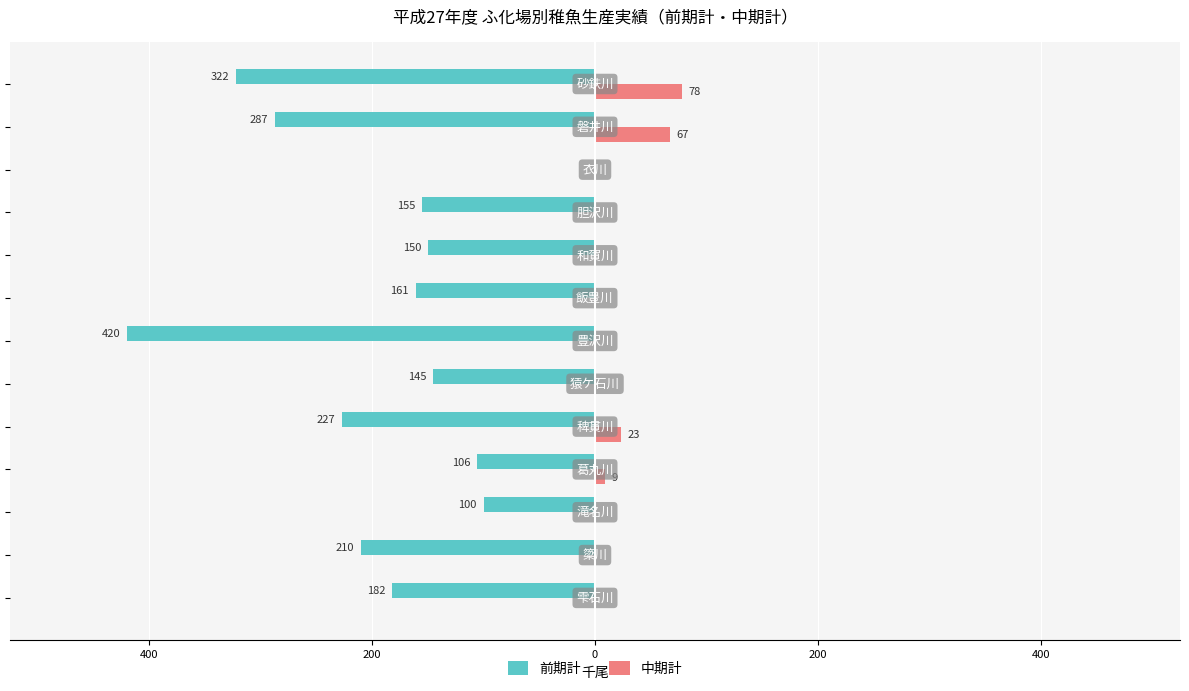

What are all the series names shown in the legend?

前期計, 中期計